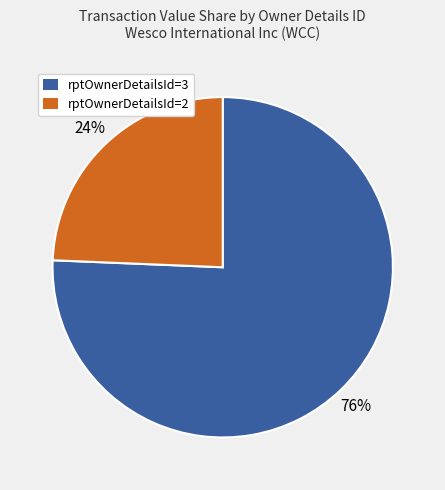

Is there any slice that represents more than half of the pie?

Yes